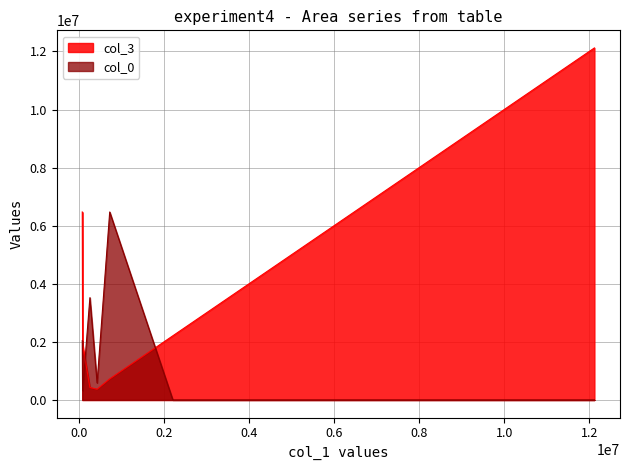

Which series has the widest spread of values?

col_3